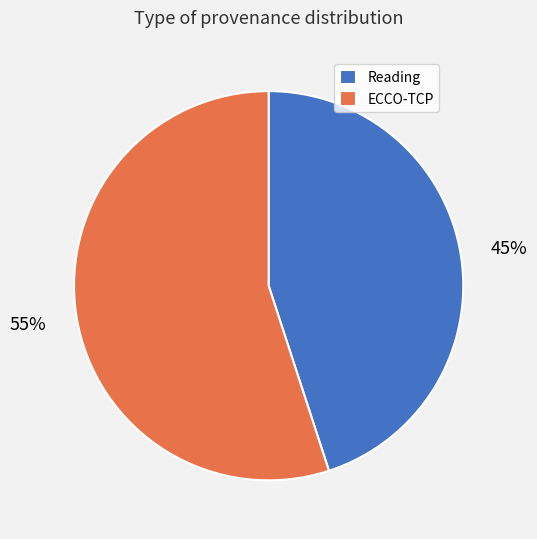

What is the smallest slice in the pie chart?

Reading